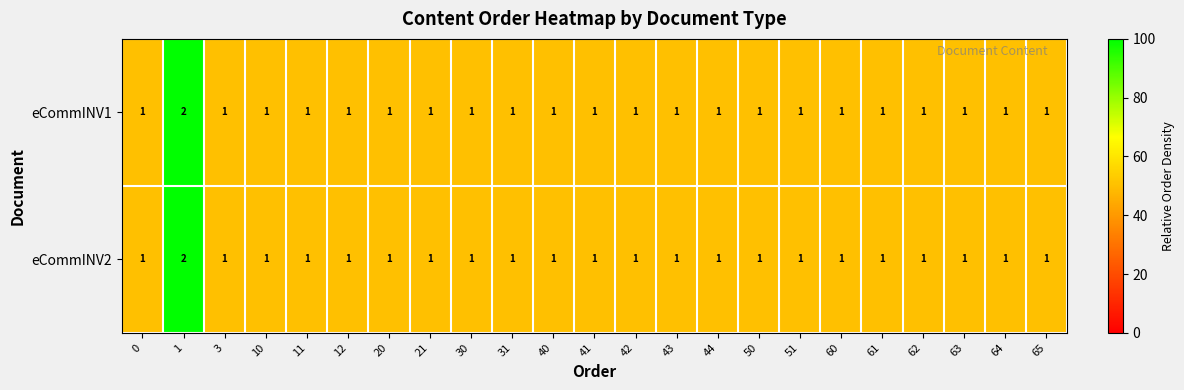

True or false: eCommINV1 has a value of 1 at 51.

True